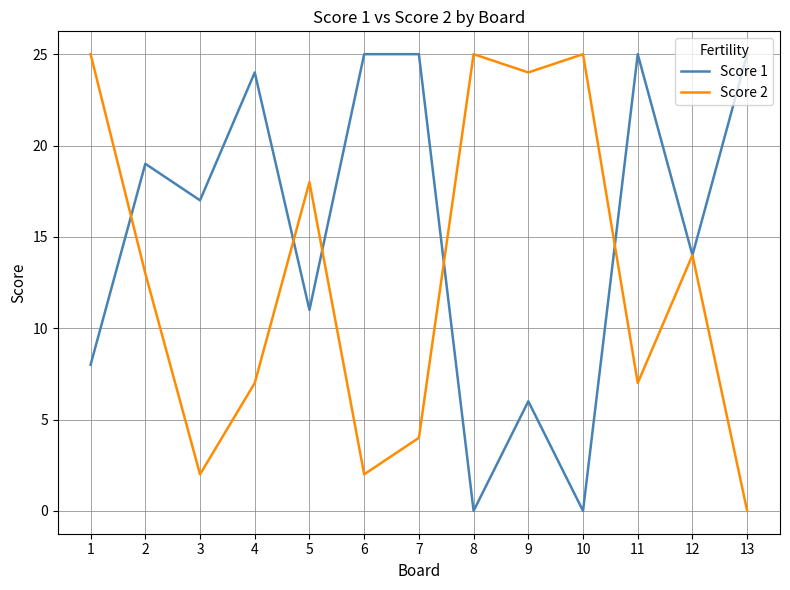

True or false: Score 1 and Score 2 intersect in this chart.

True